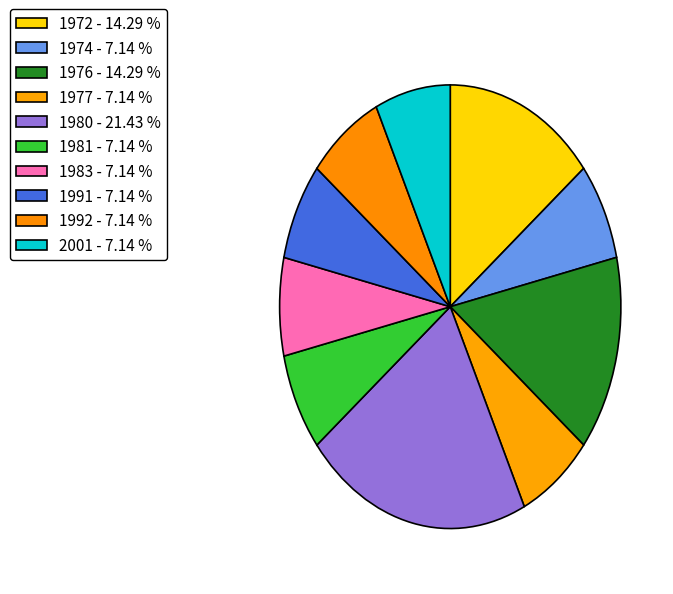

Count the number of slices in the pie.

10